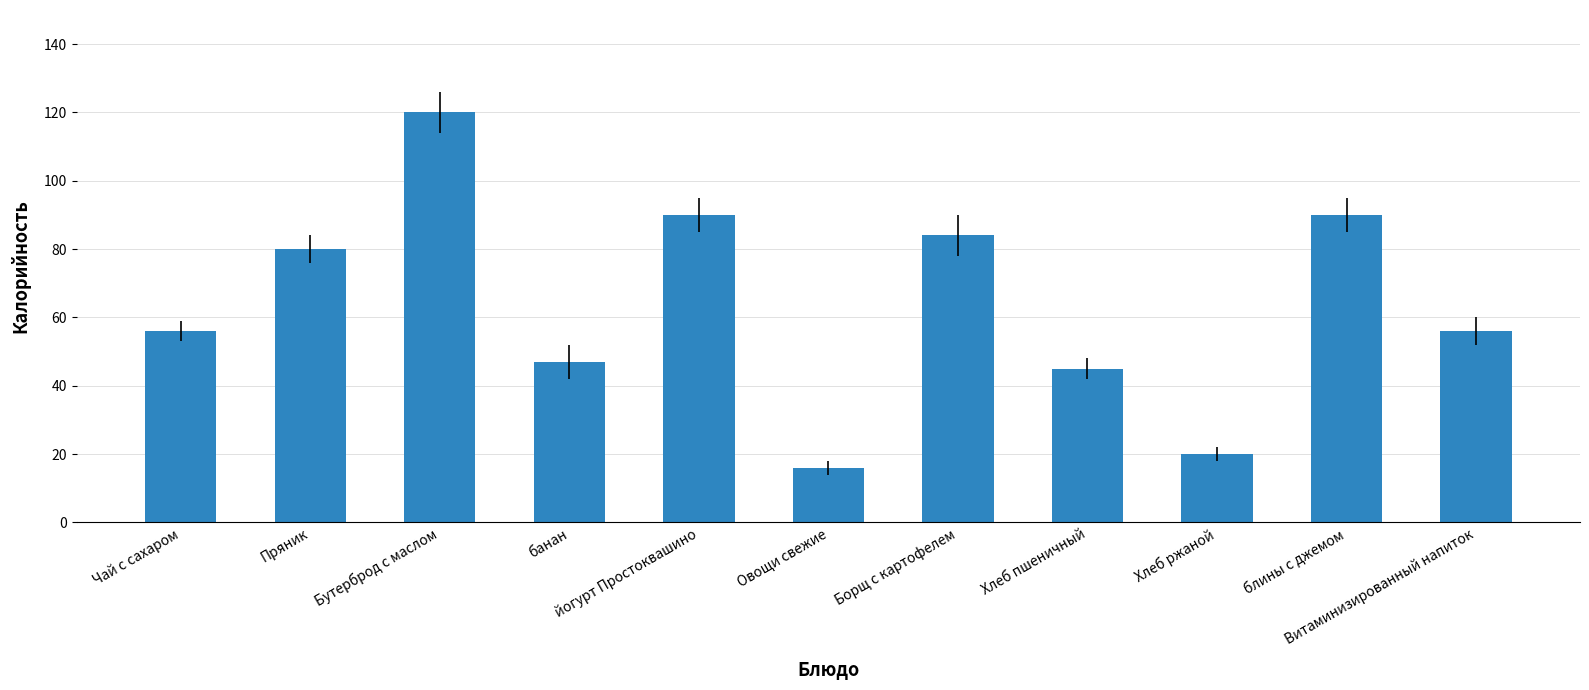

True or false: the data shows 80 at банан.

False